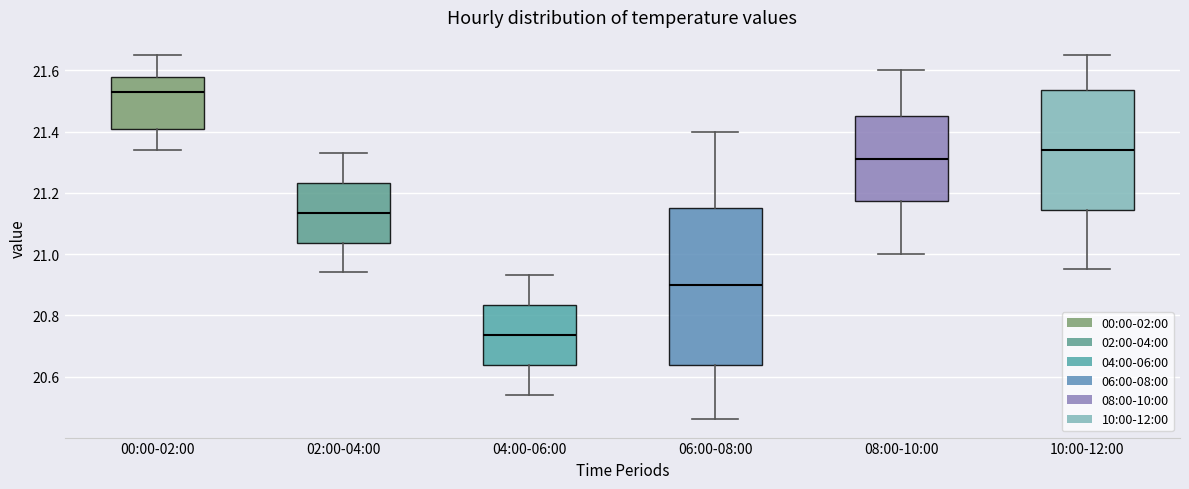

Reading left to right, transcribe this box plot: for each box, give where its median line is, the range the box spans, and where its two whiskers end, as read against the y-axis. The values are not printed on the chart, so give them approximately, as read against the axis.

00:00-02:00: median 21.54, box 21.40 to 21.58, whiskers 21.34 to 21.66
02:00-04:00: median 21.14, box 21.04 to 21.24, whiskers 20.94 to 21.34
04:00-06:00: median 20.74, box 20.64 to 20.84, whiskers 20.54 to 20.94
06:00-08:00: median 20.90, box 20.64 to 21.16, whiskers 20.46 to 21.40
08:00-10:00: median 21.32, box 21.18 to 21.46, whiskers 21.00 to 21.60
10:00-12:00: median 21.34, box 21.14 to 21.54, whiskers 20.96 to 21.66